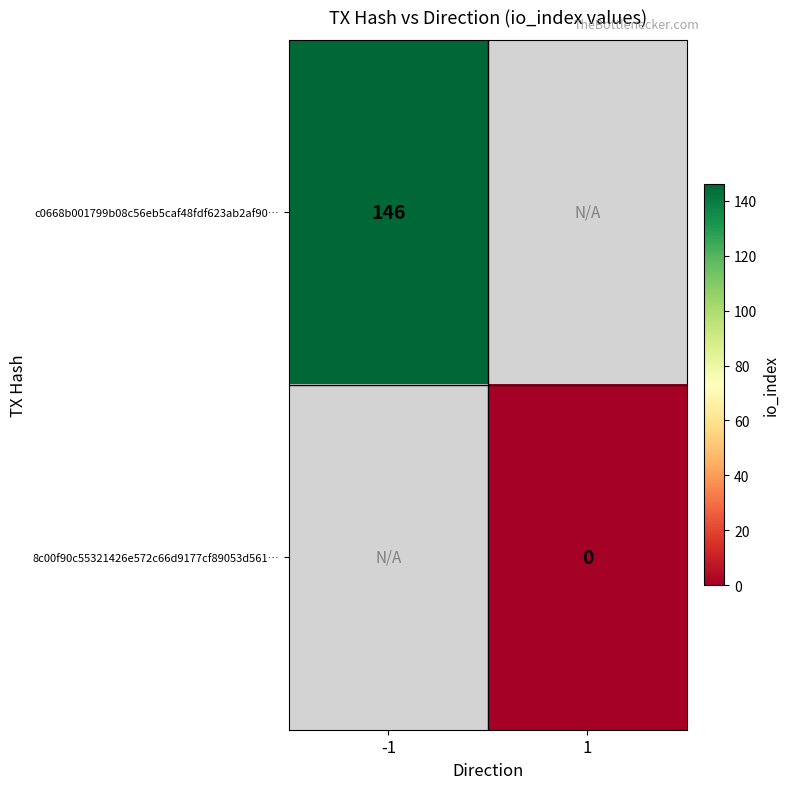

Count the number of categories in the chart.

2